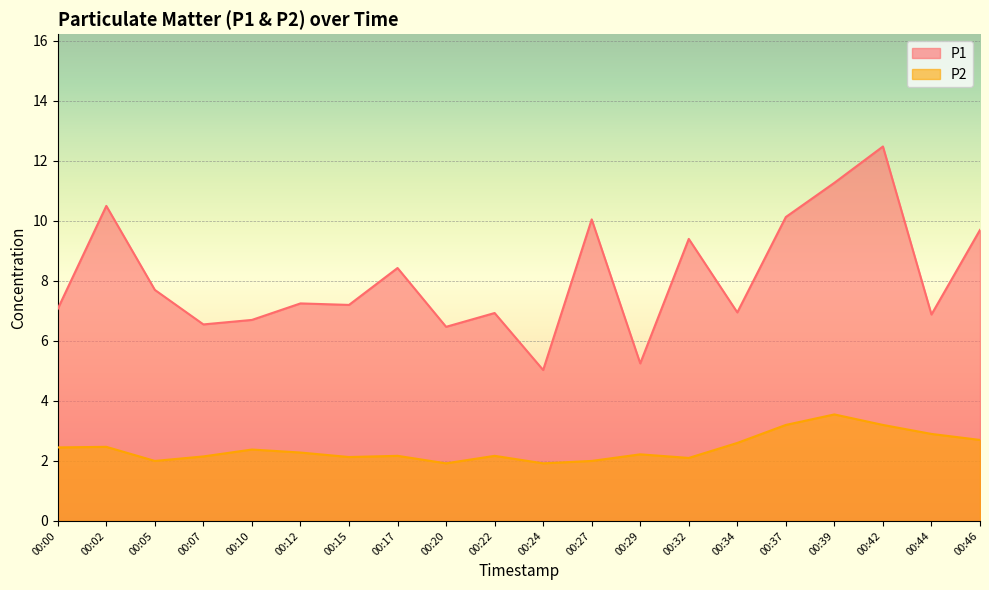

Is it true that P1 equals 8.4 at 00:17?

True